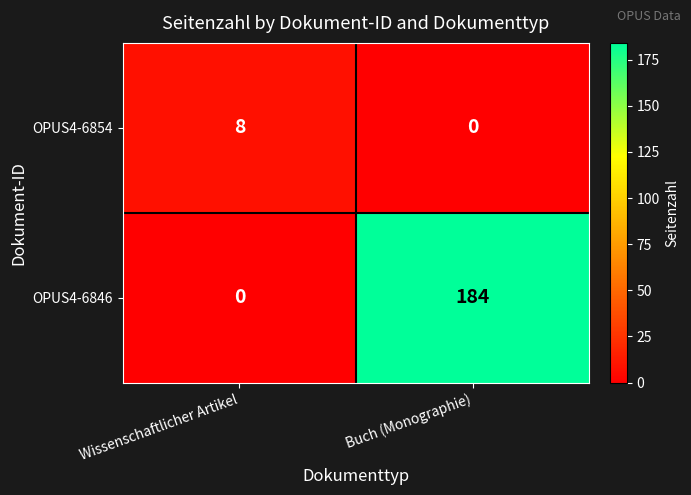

Which series has the largest total across all categories?

OPUS4-6846